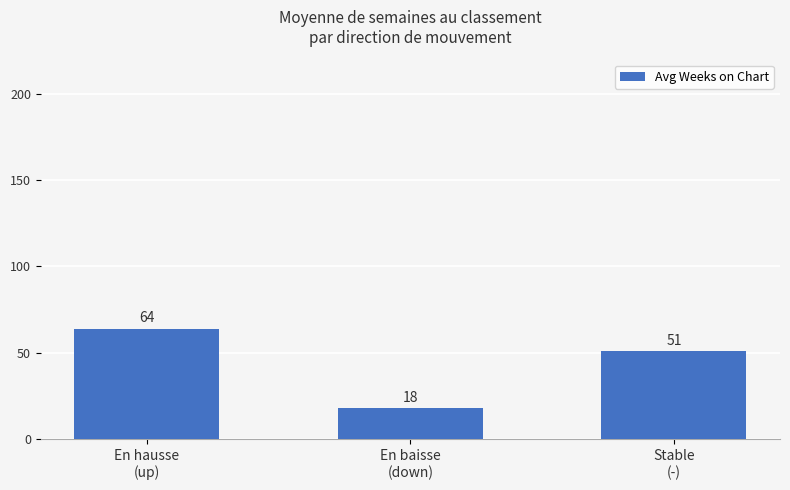

Count the number of categories in the chart.

3